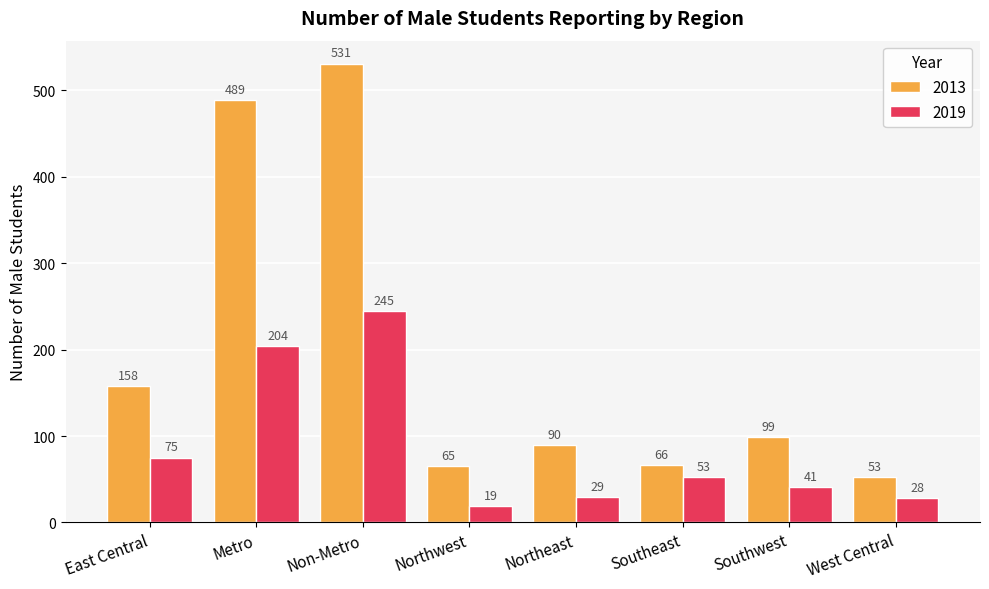

What is the label of the 6th bar from the right?

Non-Metro